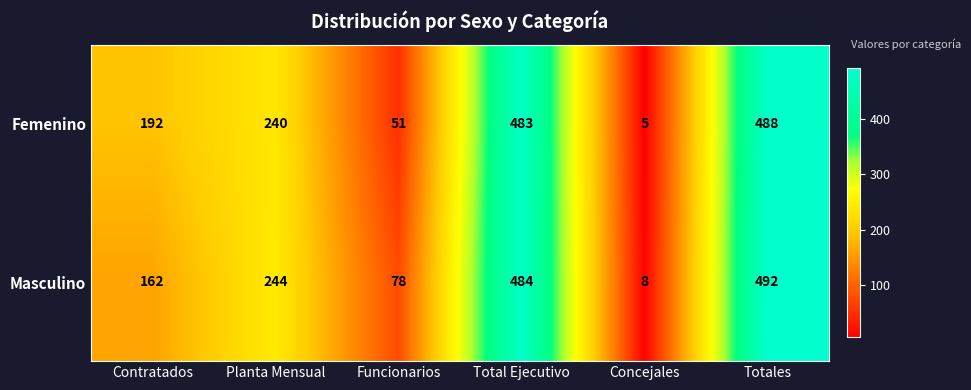

Reading left to right, transcribe all the data shown in this chart.

Femenino: Contratados=192	Planta Mensual=240	Funcionarios=51	Total Ejecutivo=483	Concejales=5	Totales=488
Masculino: Contratados=162	Planta Mensual=244	Funcionarios=78	Total Ejecutivo=484	Concejales=8	Totales=492